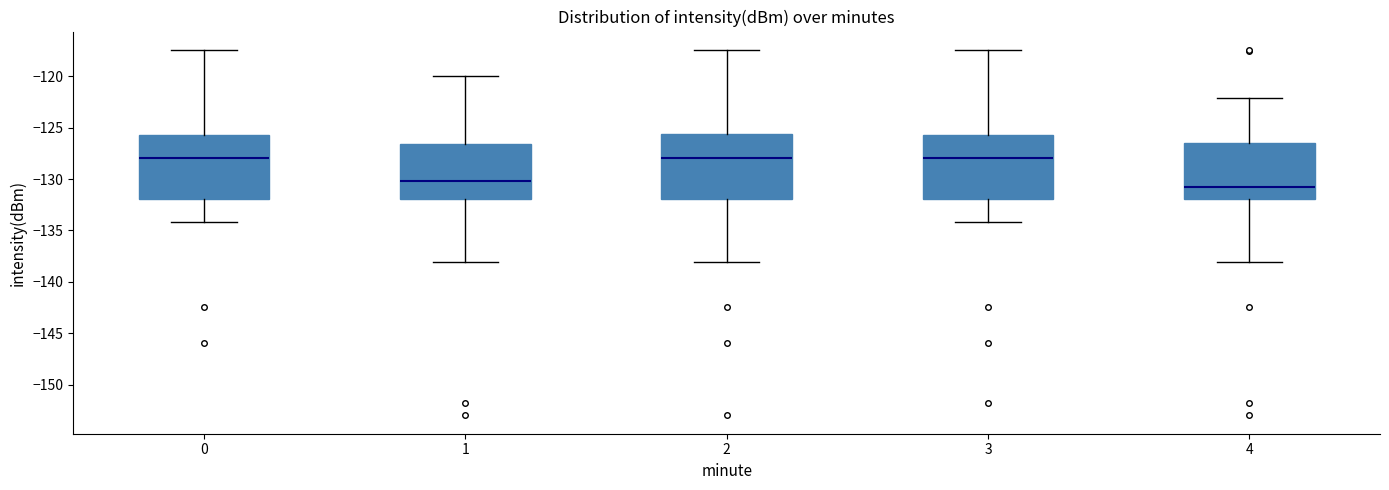

Which box's median line is the lowest?

4